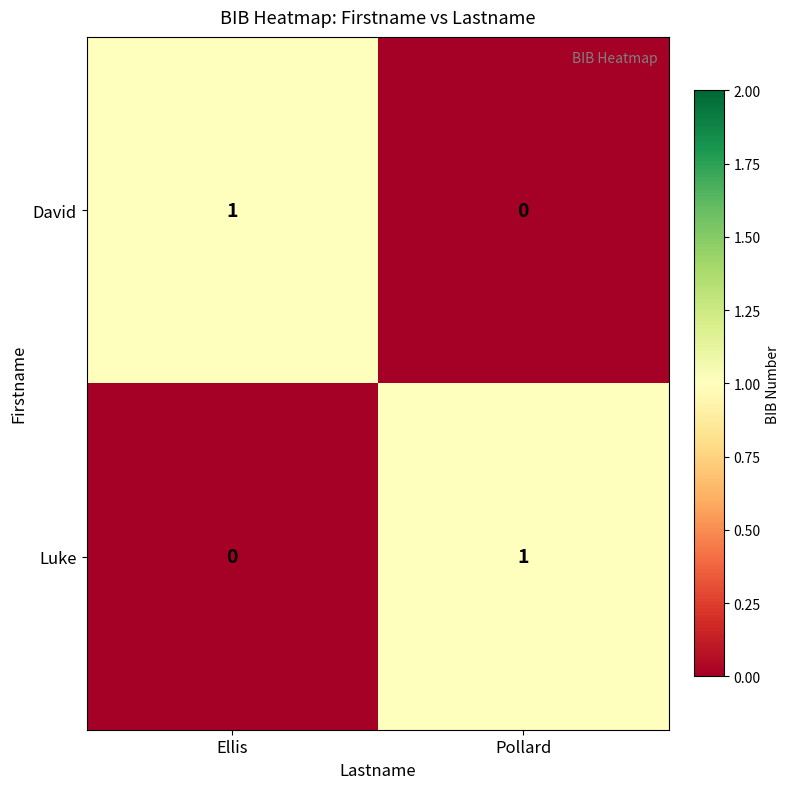

Where is David nearest to the value 0?

Pollard